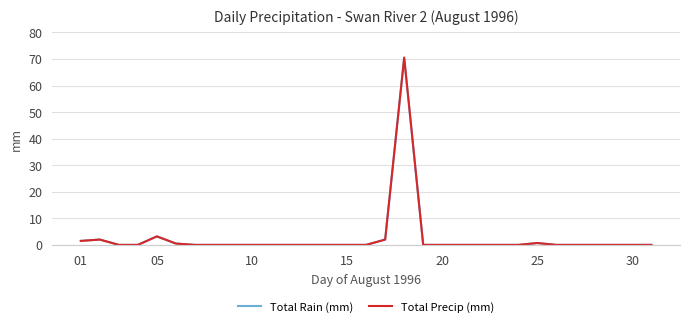

True or false: Total Rain (mm) and Total Precip (mm) intersect in this chart.

False